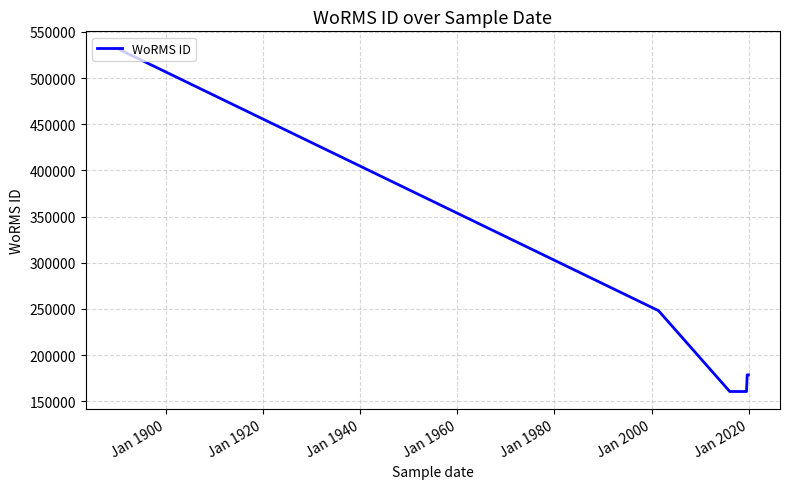

How many distinct data groups are displayed?

1